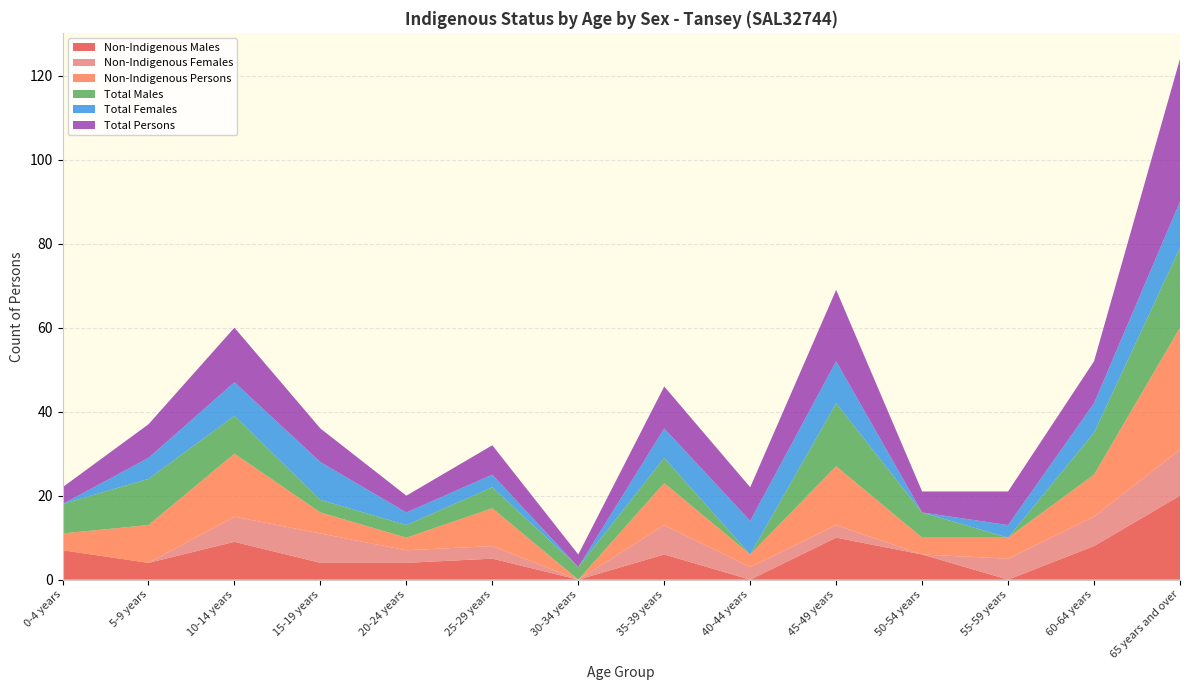

Reading right to left, list all the values displayed in this chart.

Non-Indigenous Males: 20	8	0	6	10	0	6	0	5	4	4	9	4	7
Non-Indigenous Females: 11	7	5	0	3	3	7	0	3	3	7	6	0	0
Non-Indigenous Persons: 29	10	5	4	14	3	10	0	9	3	5	15	9	4
Total Males: 19	10	0	6	15	0	6	3	5	3	3	9	11	7
Total Females: 11	7	3	0	10	8	7	0	3	3	9	8	5	0
Total Persons: 34	10	8	5	17	8	10	3	7	4	8	13	8	4